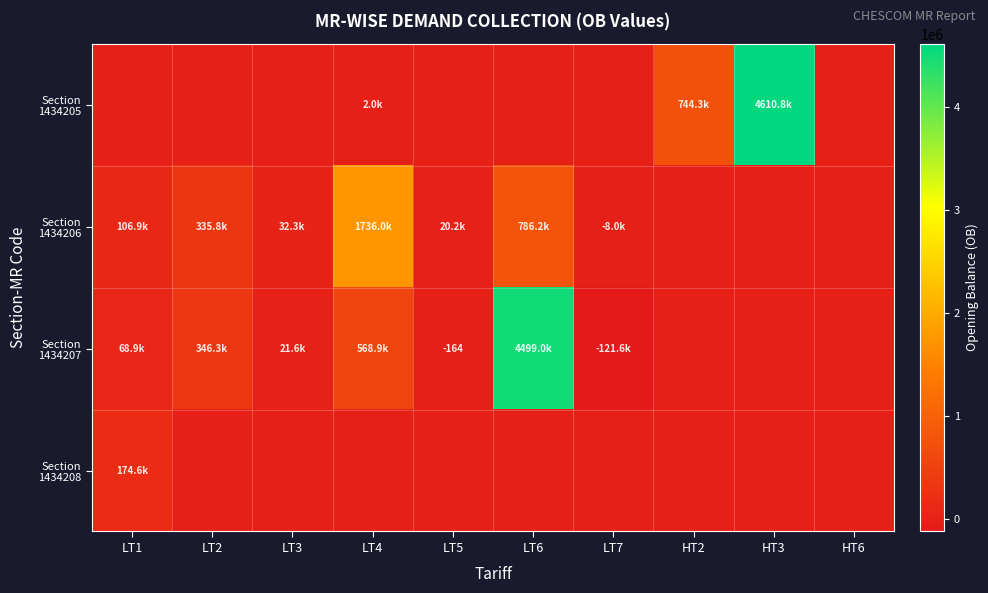

What is the total value across all series at LT4?

2306881